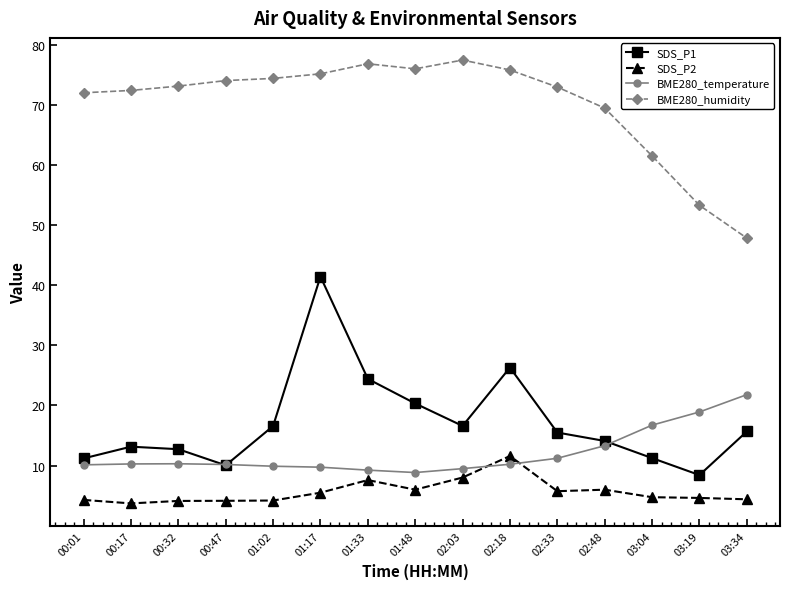

What are all the series names shown in the legend?

SDS_P1, SDS_P2, BME280_temperature, BME280_humidity